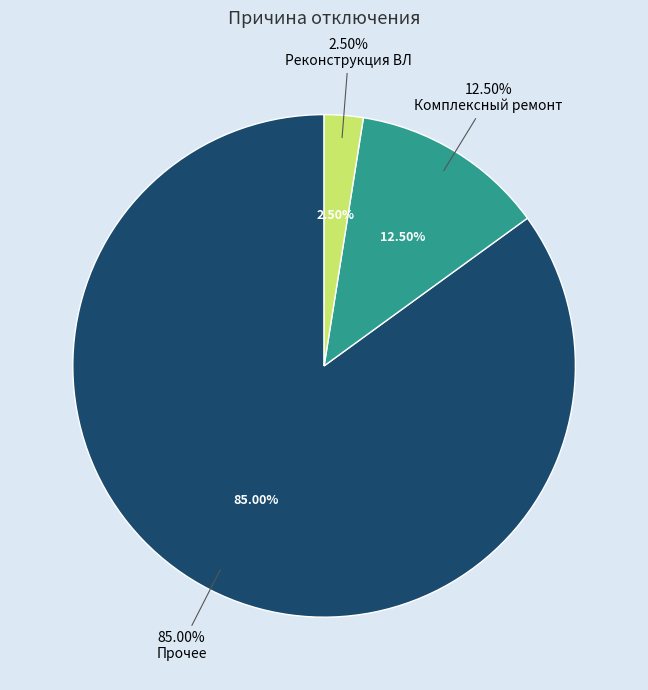

To the nearest percent, what percentage of the pie is Реконструкция ВЛ?

2%